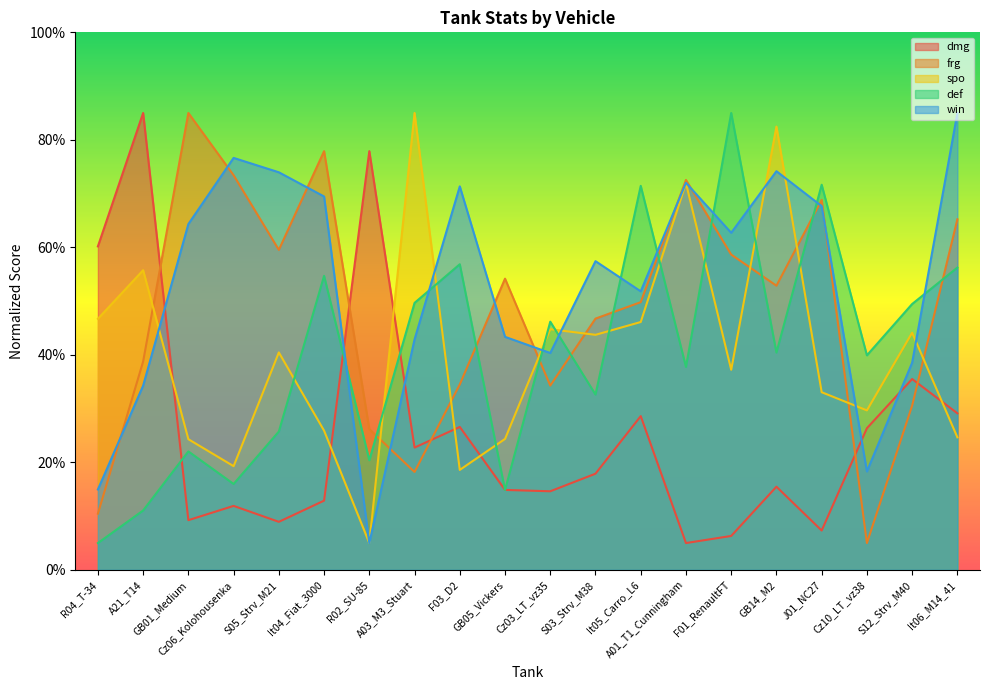

At which label does win first exceed 62?

GB01_Medium